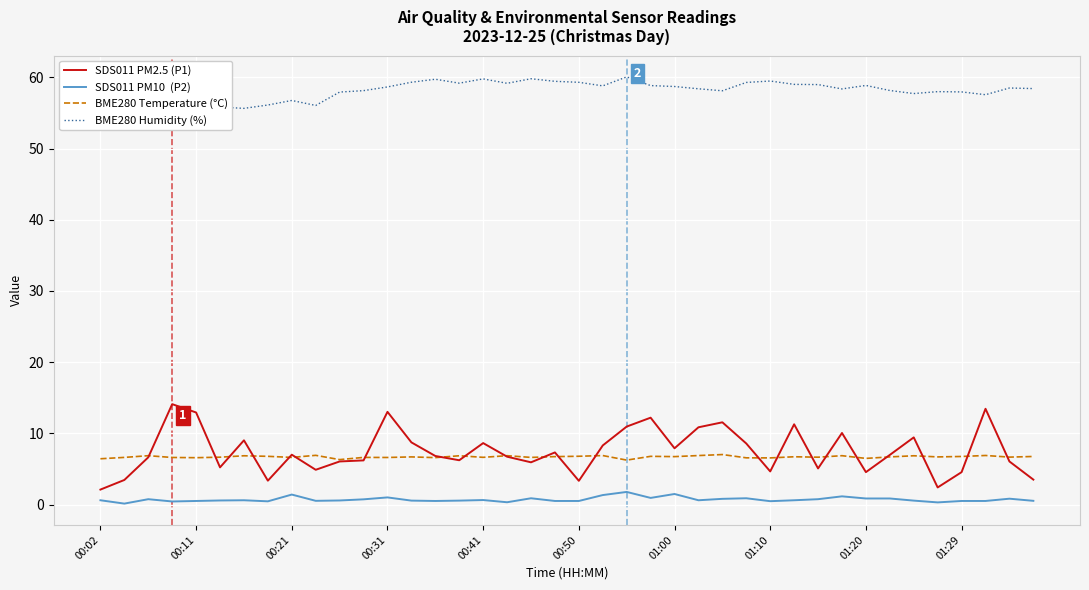

What is the greatest value displayed?

60.1